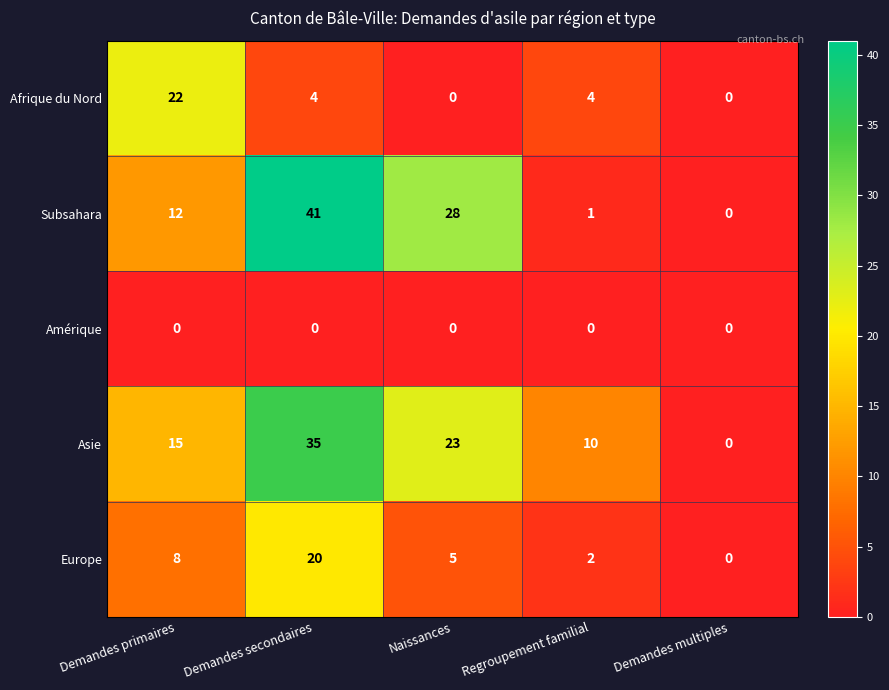

At which label does Europe reach its minimum?

Demandes multiples